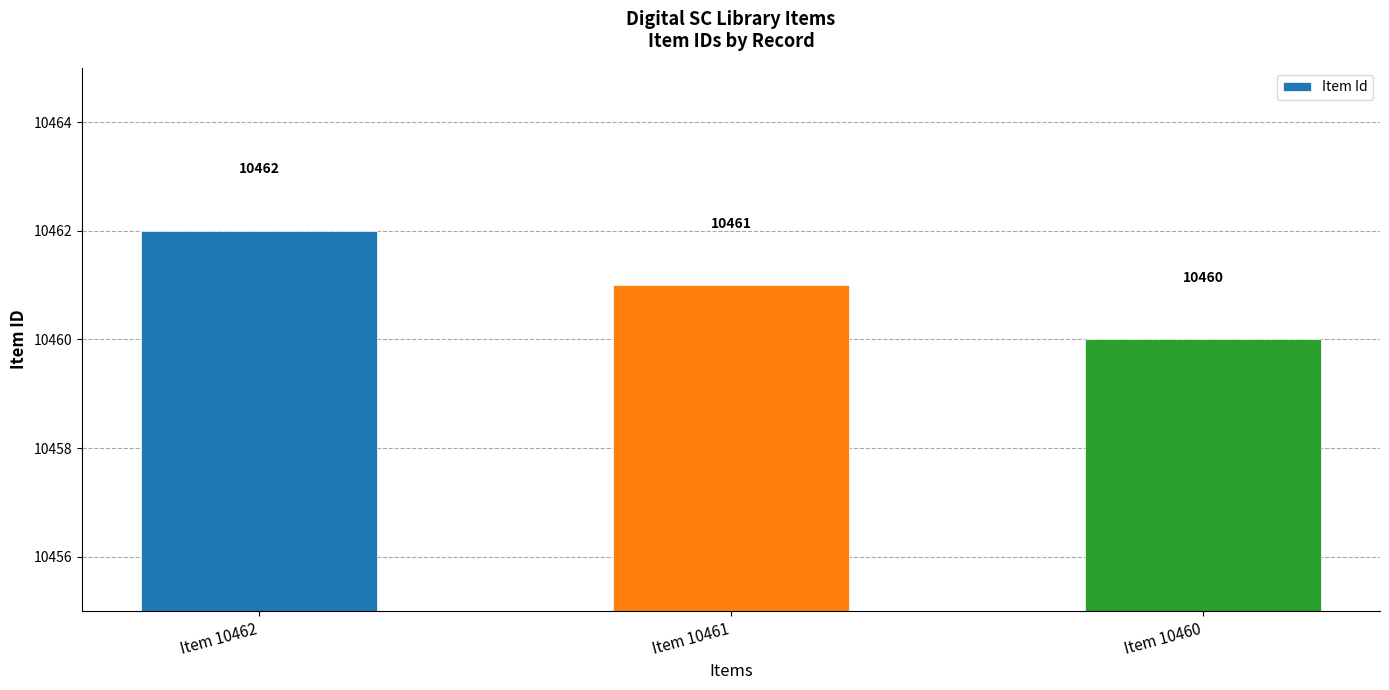

Count the values in the range 10460 to 10462.

3